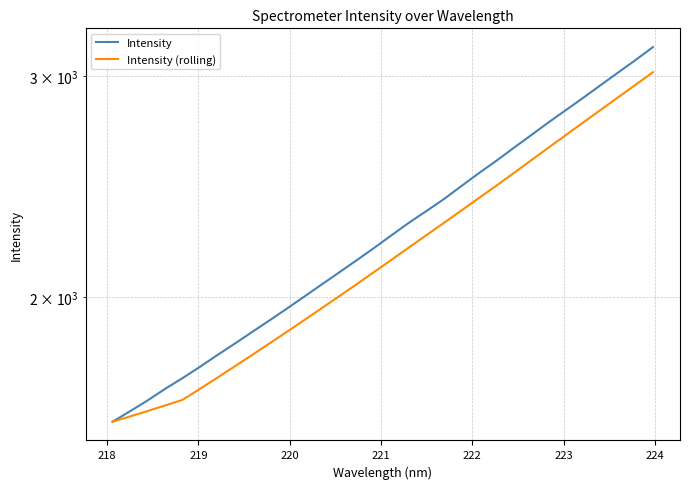

What is the average value of the Intensity (rolling) series?

2179.7